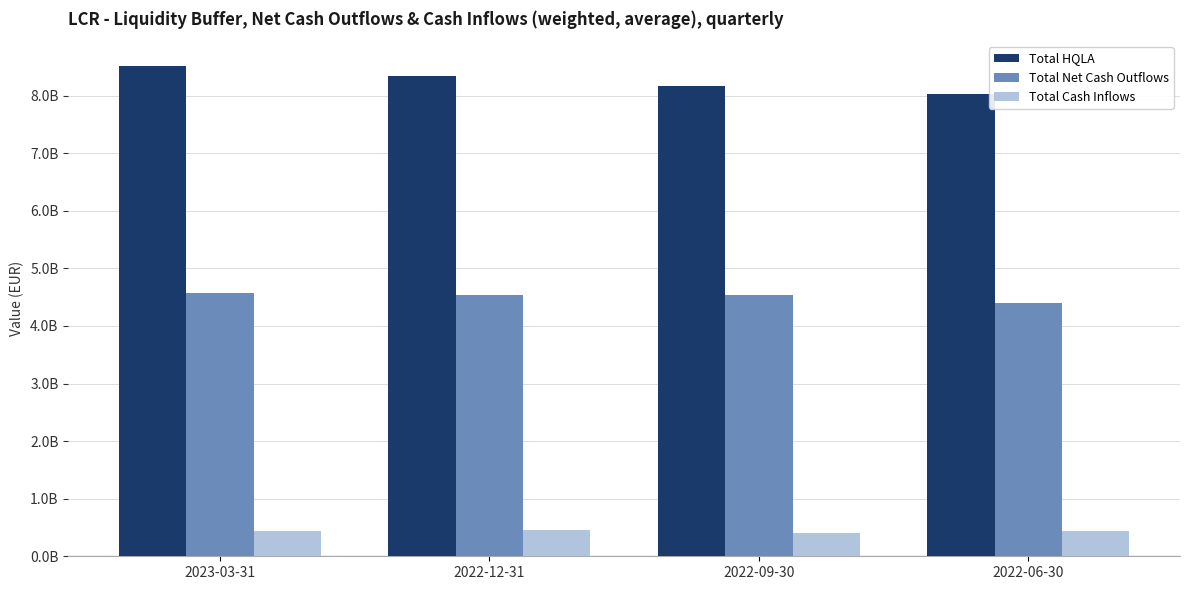

What are all the series names shown in the legend?

Total HQLA, Total Net Cash Outflows, Total Cash Inflows